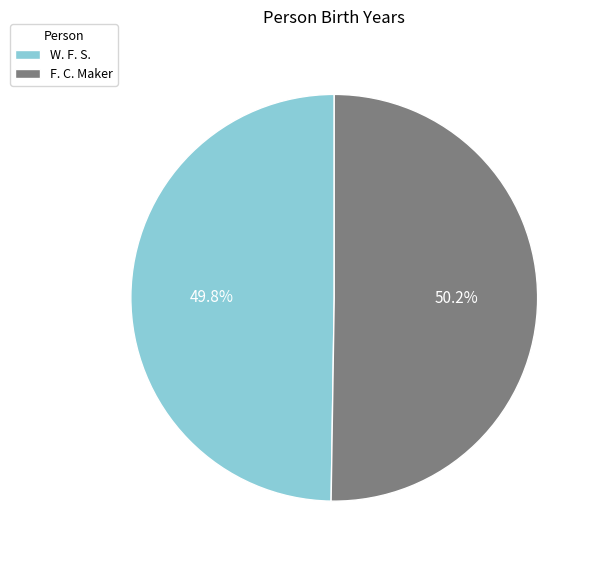

How many segments does this pie chart have?

2